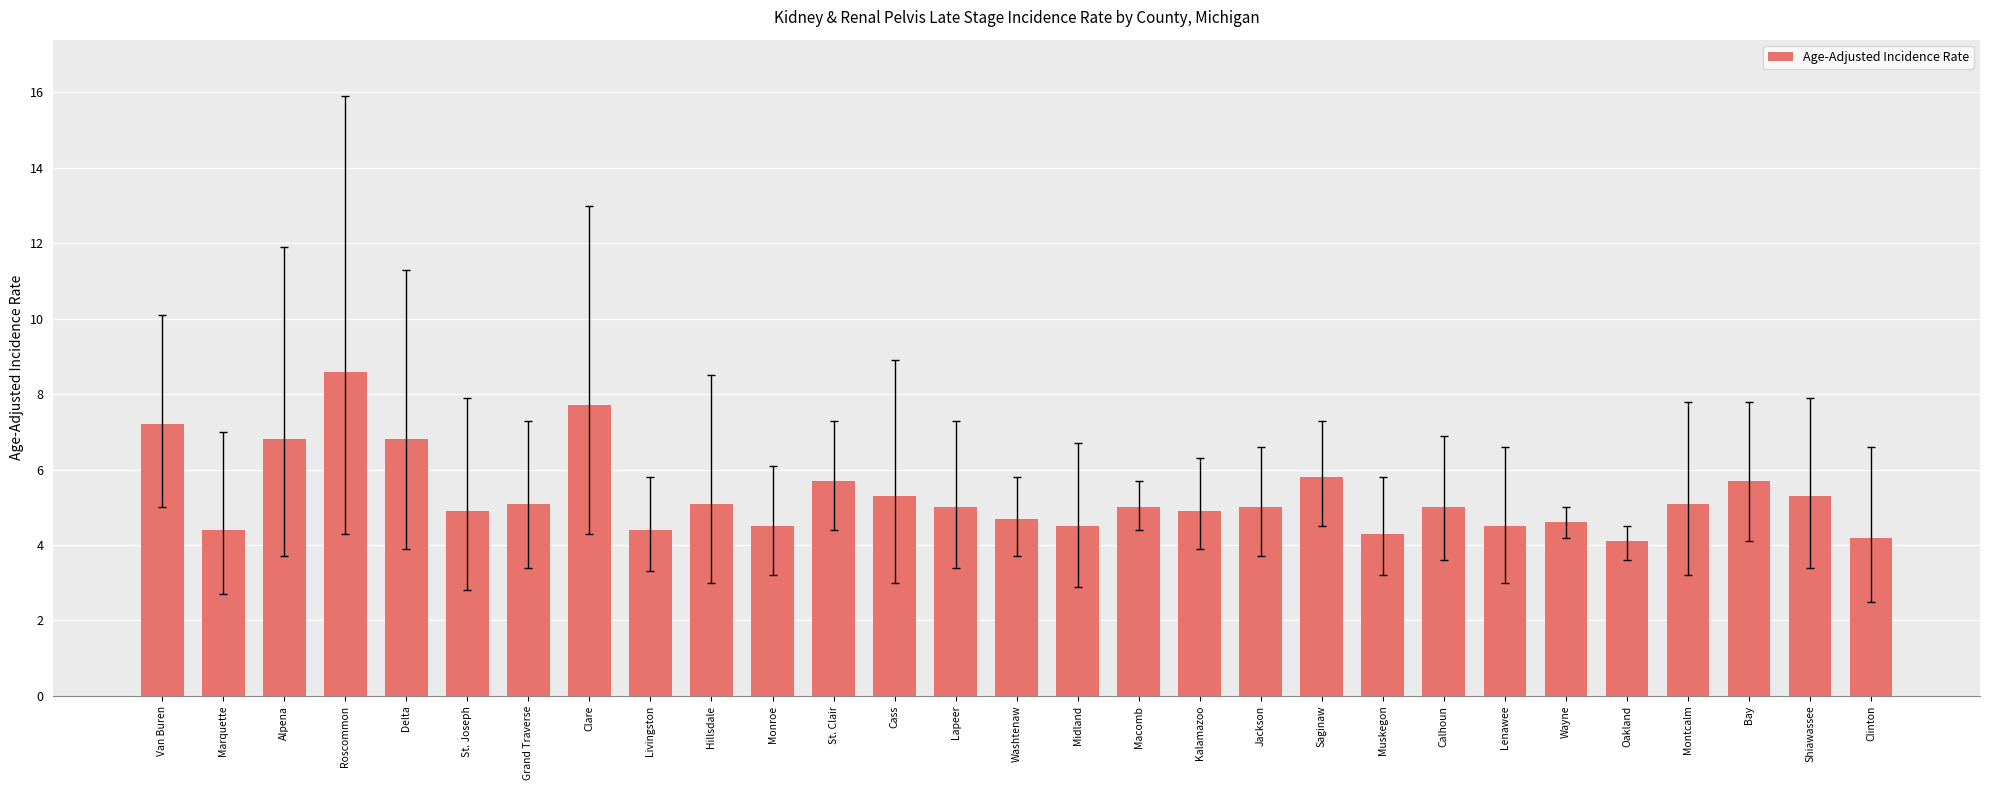

What is the label of the 18th bar from the right?

St. Clair